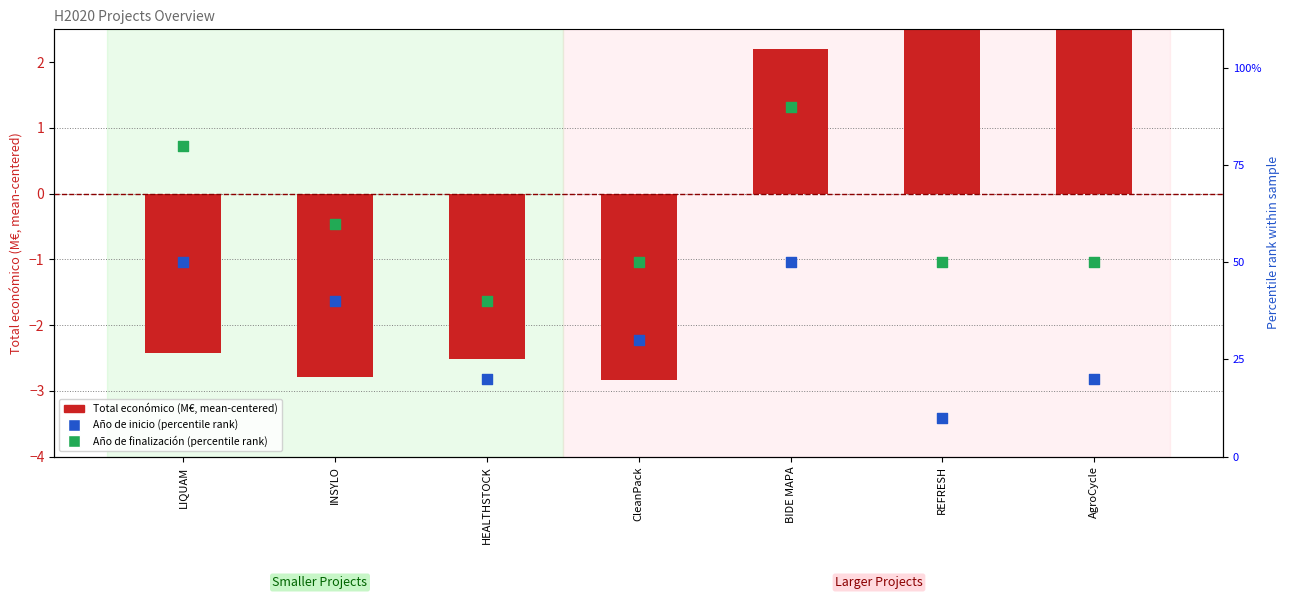

Which series reaches the maximum Y coordinate?

Año de finalización (percentile rank)